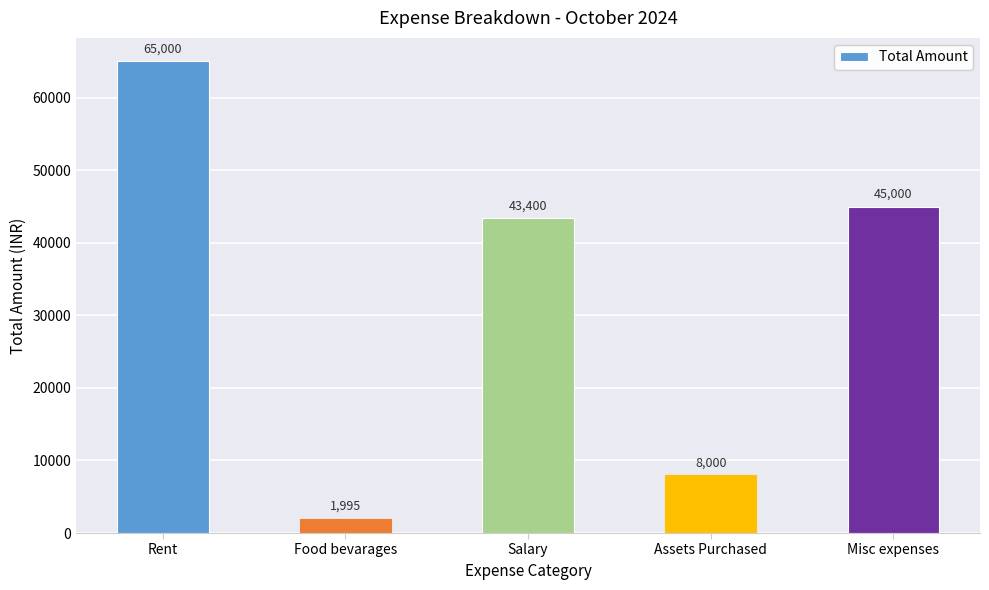

How many data points does each series have?

5